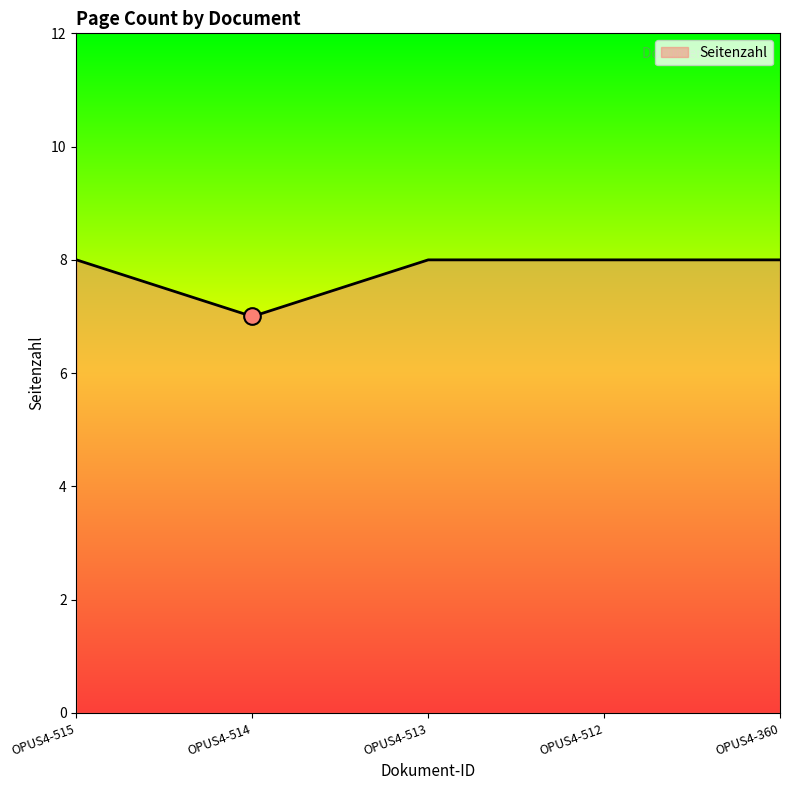

Read the value at OPUS4-360.

8